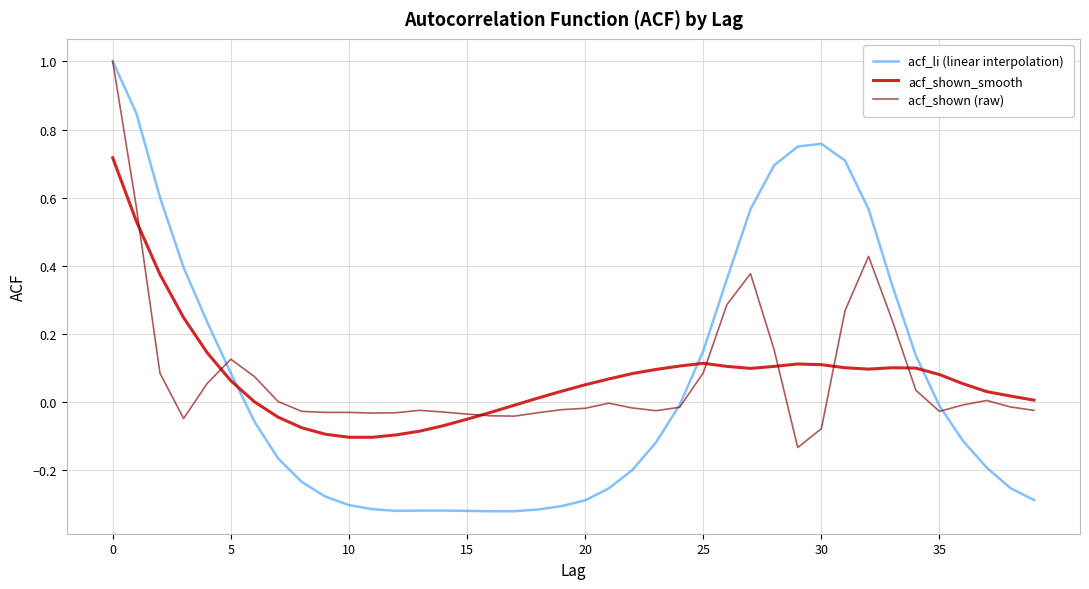

What is the sum of all acf_shown (raw) values?

3.0